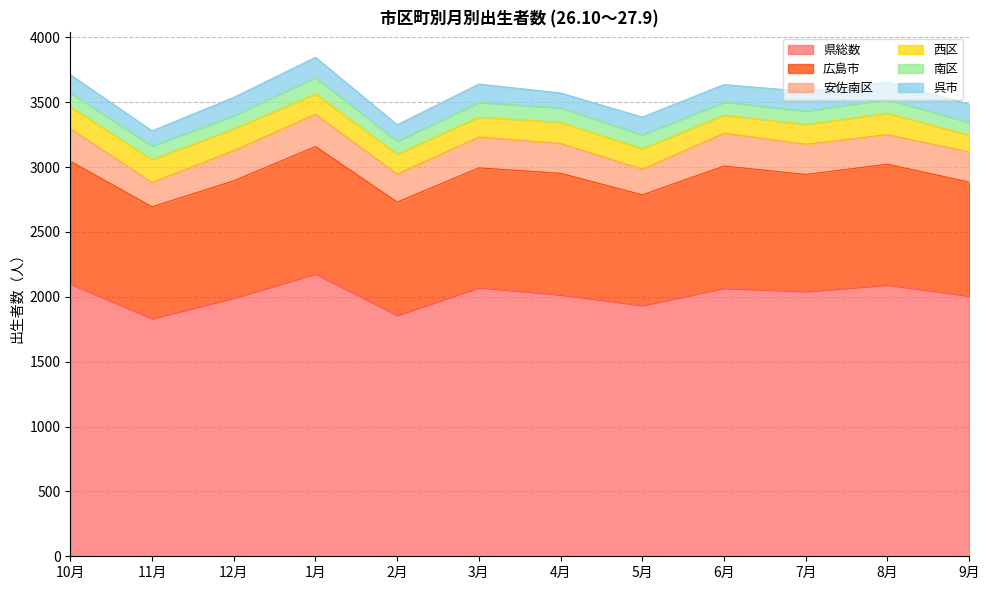

Reading right to left, transcribe all the data shown in this chart.

県総数: 9月=2008	8月=2092	7月=2042	6月=2067	5月=1934	4月=2016	3月=2072	2月=1858	1月=2178	12月=1991	11月=1833	10月=2100
広島市: 9月=876	8月=930	7月=901	6月=941	5月=852	4月=936	3月=922	2月=872	1月=980	12月=903	11月=861	10月=945
安佐南区: 9月=233	8月=228	7月=233	6月=253	5月=198	4月=230	3月=238	2月=216	1月=249	12月=233	11月=188	10月=251
西区: 9月=129	8月=165	7月=153	6月=139	5月=157	4月=163	3月=152	2月=154	1月=157	12月=167	11月=175	10月=169
南区: 9月=98	8月=107	7月=103	6月=101	5月=108	4月=112	3月=114	2月=99	1月=128	12月=102	11月=106	10月=107
呉市: 9月=141	8月=134	7月=151	6月=135	5月=136	4月=114	3月=142	2月=127	1月=154	12月=141	11月=116	10月=140